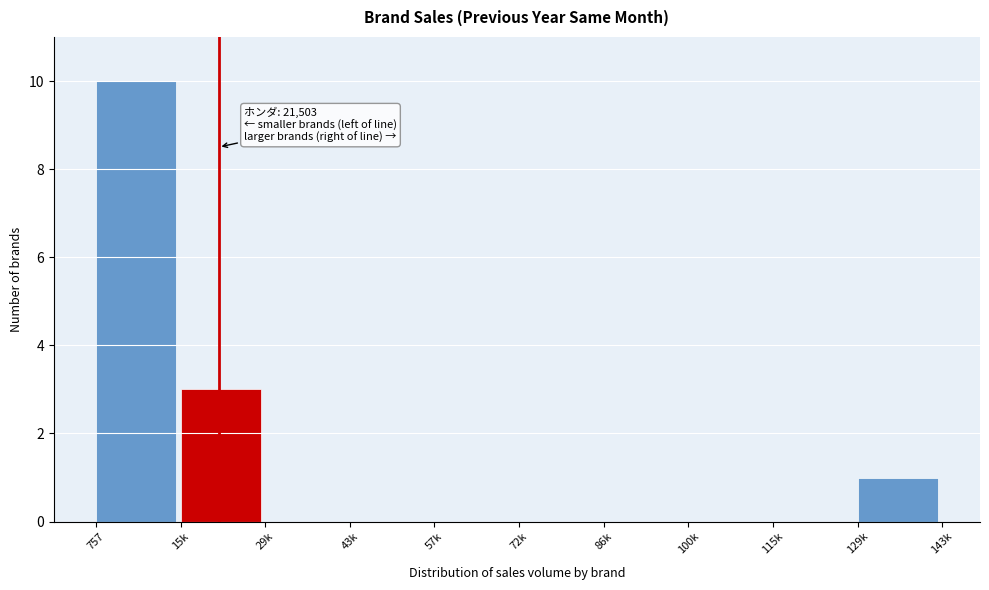

Reading right to left, what are all the values shown in this chart?

129k=1	115k=0	100k=0	86k=0	72k=0	57k=0	43k=0	29k=0	15k=3	757=10